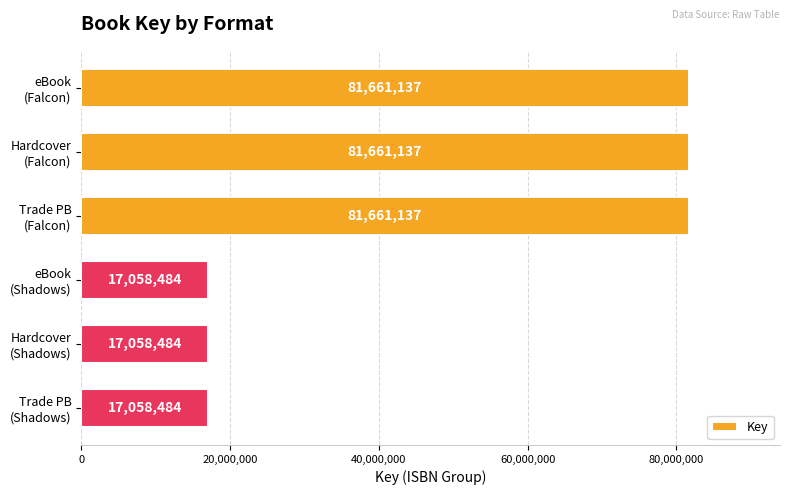

Count the number of data series in this chart.

1